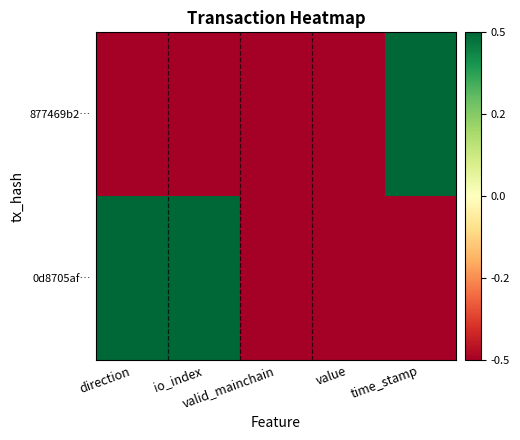

At value, list the series in order from largest to smallest.

877469b2…, 0d8705af…